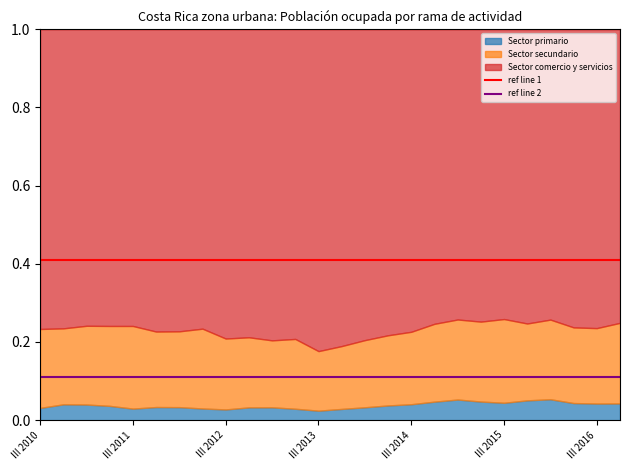

What is the minimum value shown in the chart?

0.1